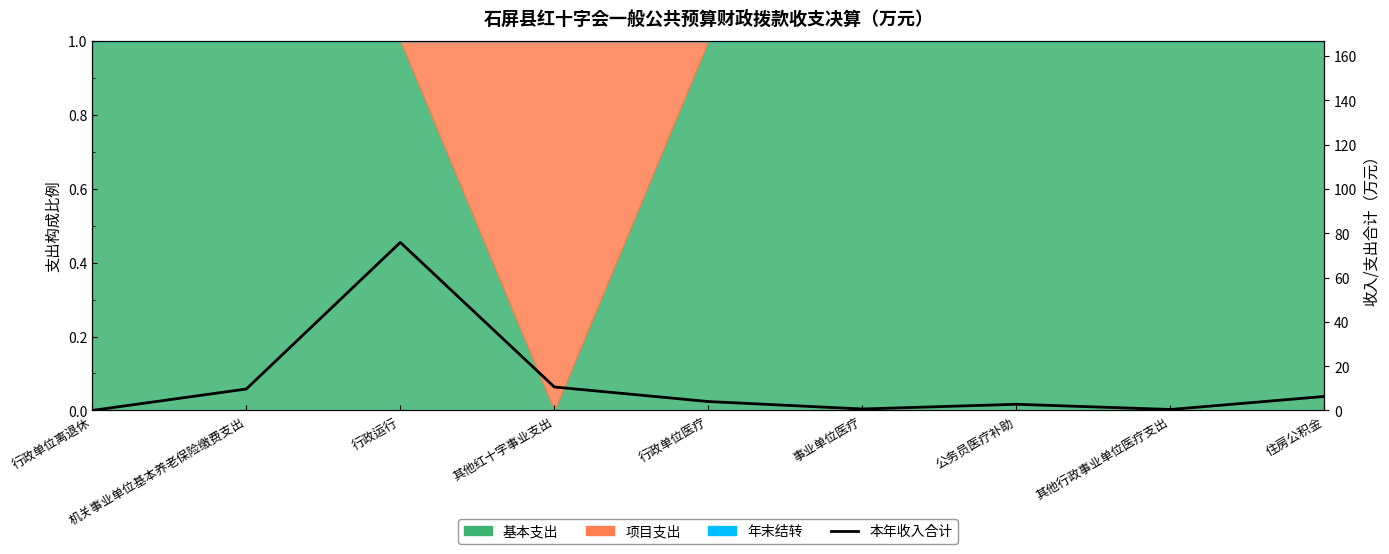

True or false: there are more than 2 points higher than both neighbors.

False